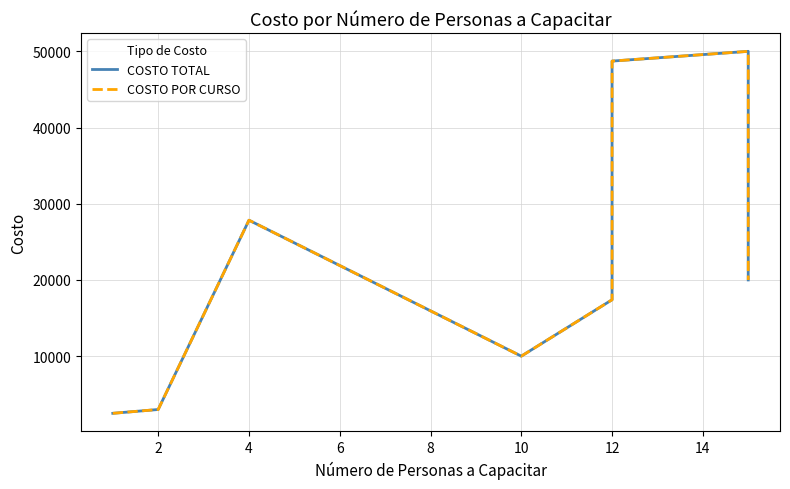

What is the minimum value shown in the chart?

2500